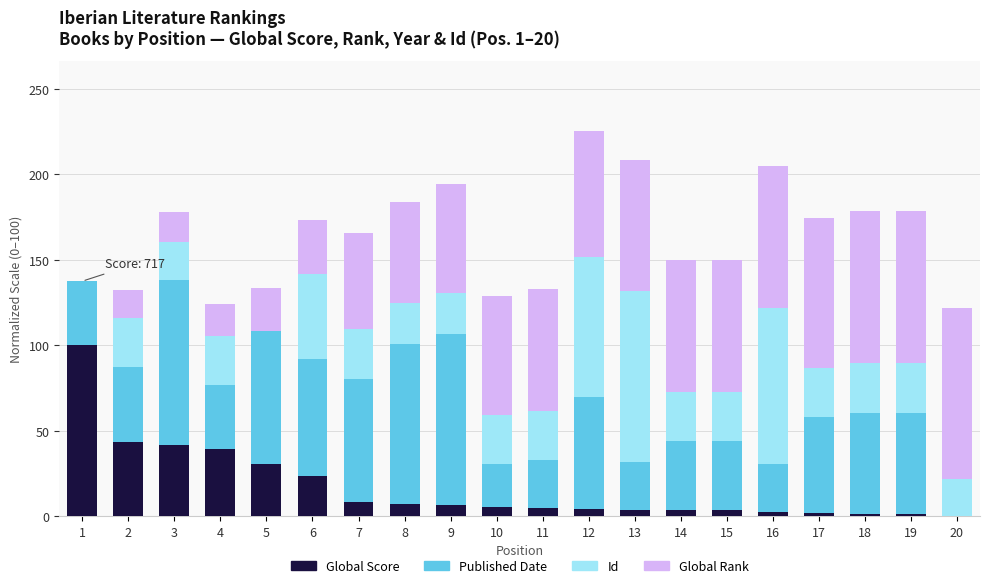

What is the total value across all series at 2?

132.4